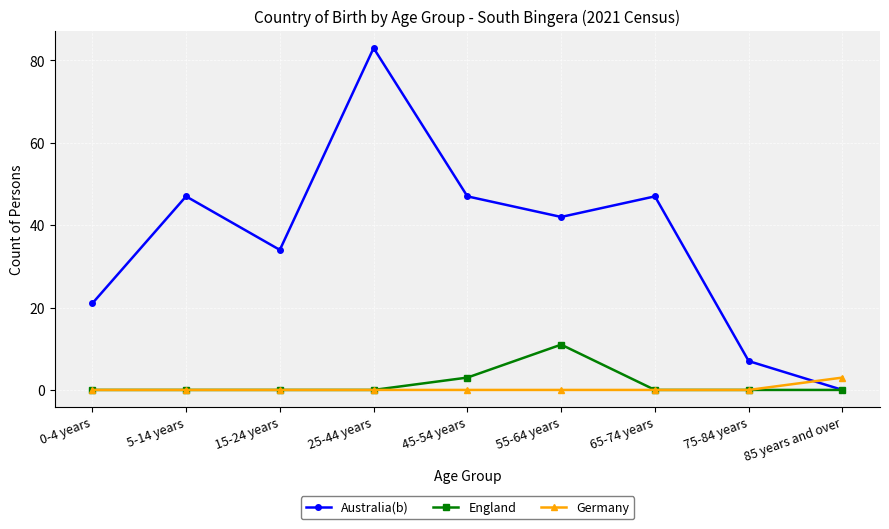

What is the difference between the Germany values at 85 years and over and 65-74 years?

3